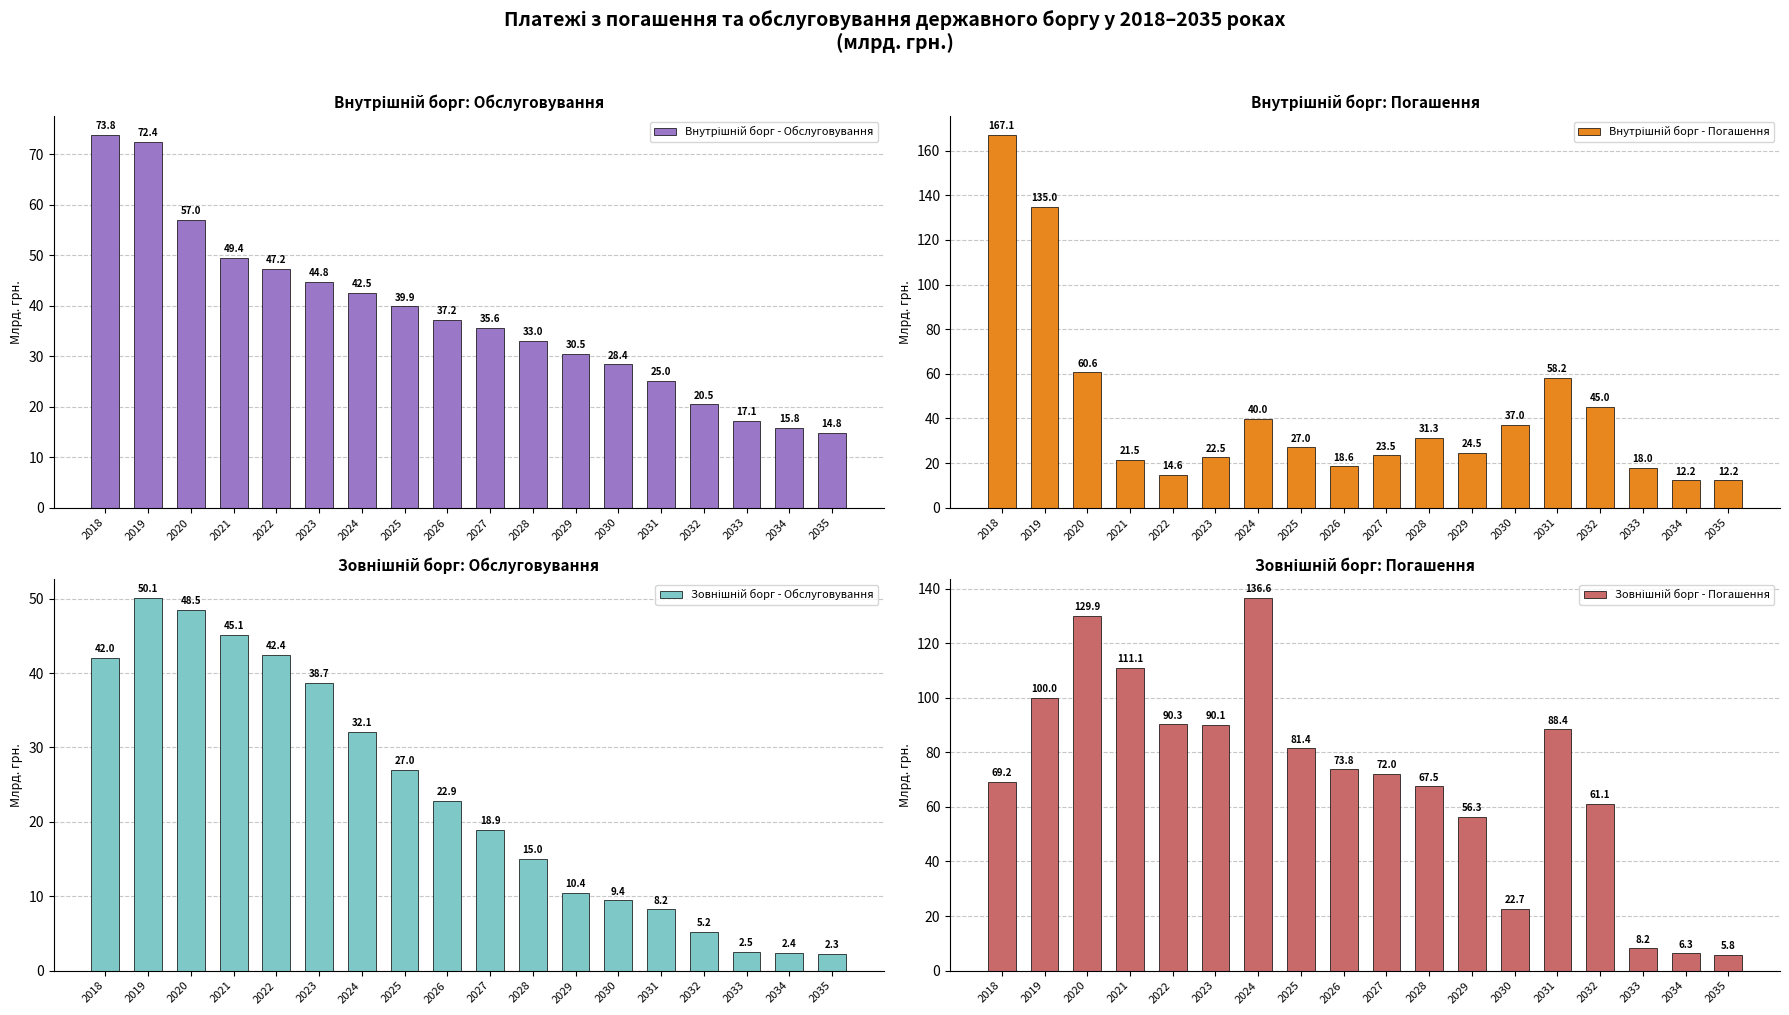

List the series in order of their peak value, highest first.

Внутрішній борг - Погашення, Зовнішній борг - Погашення, Внутрішній борг - Обслуговування, Зовнішній борг - Обслуговування